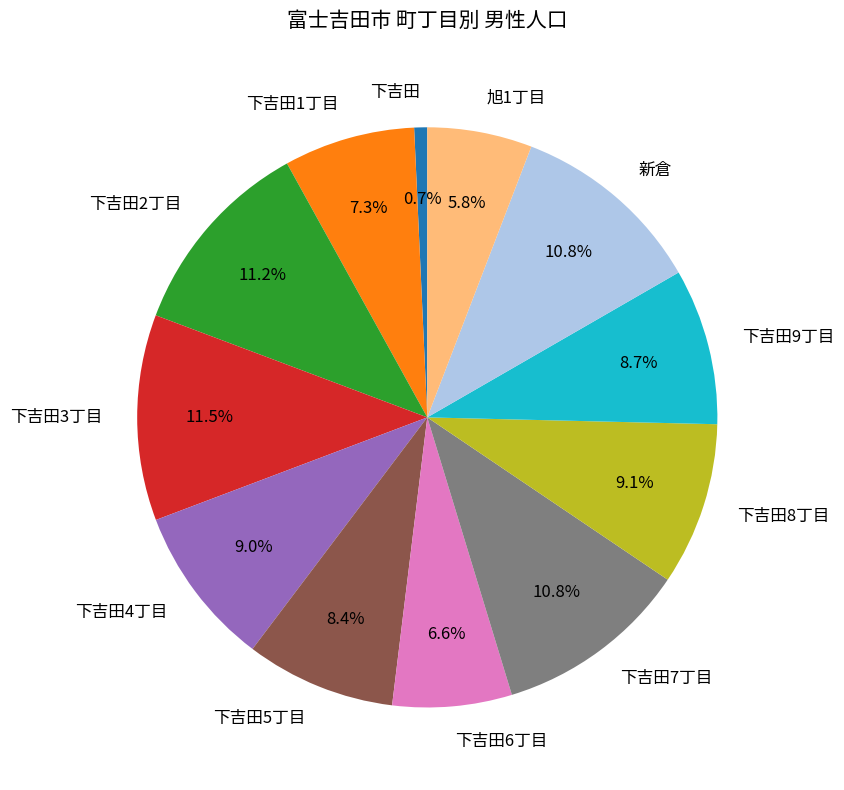

To the nearest percent, what is the difference between the 旭1丁目 and 新倉 slice percentages?

5%